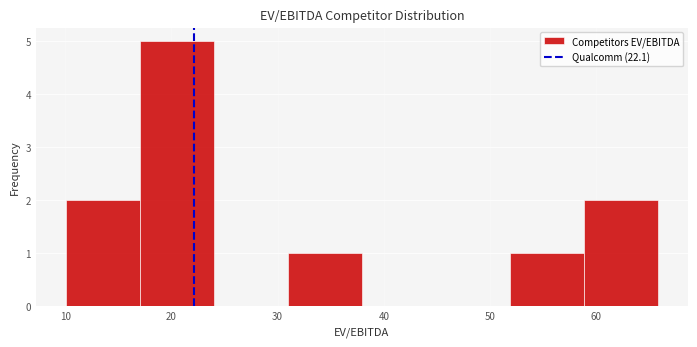

Over which range of the x-axis is the bar tallest?

17 to 24